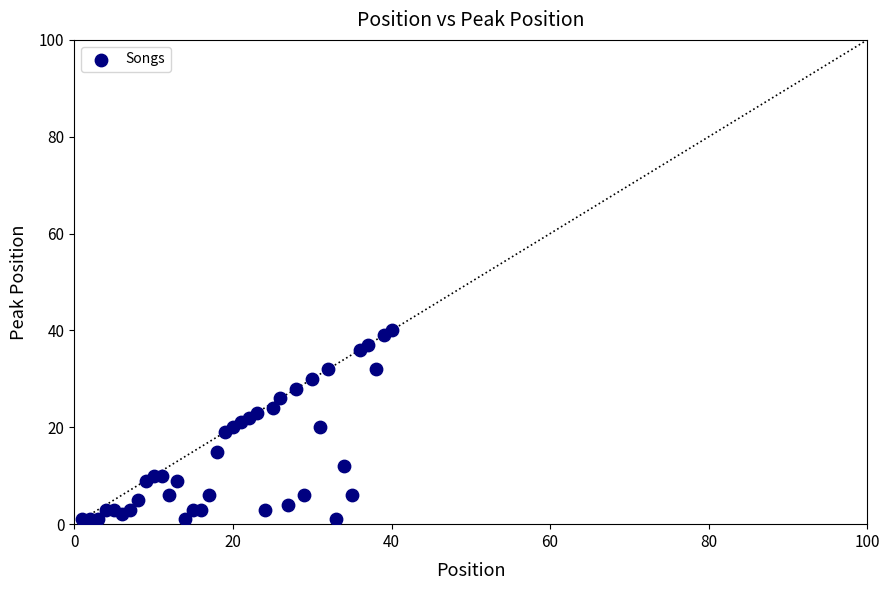

What is the range of Y values (max minus min)?

39